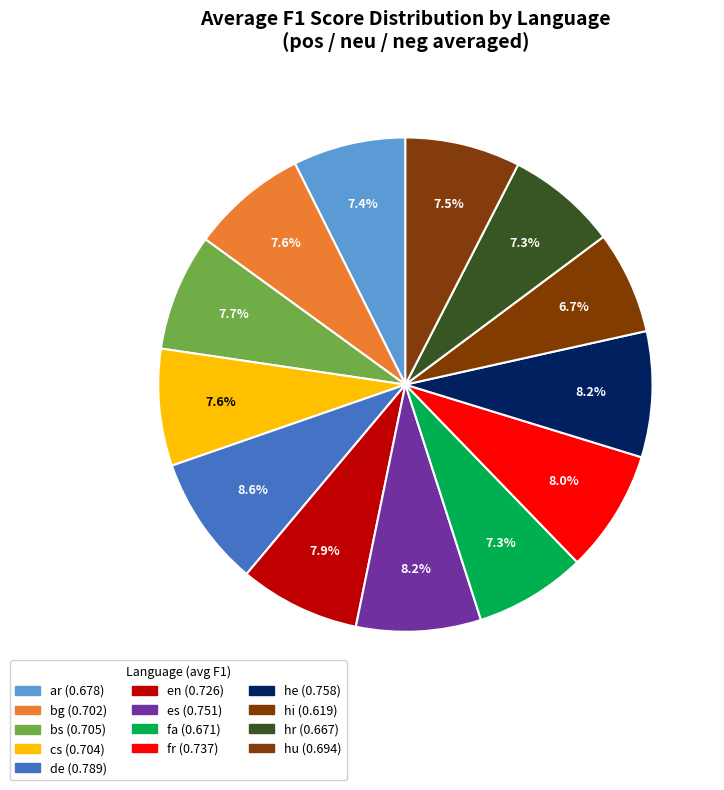

Count the number of slices in the pie.

13